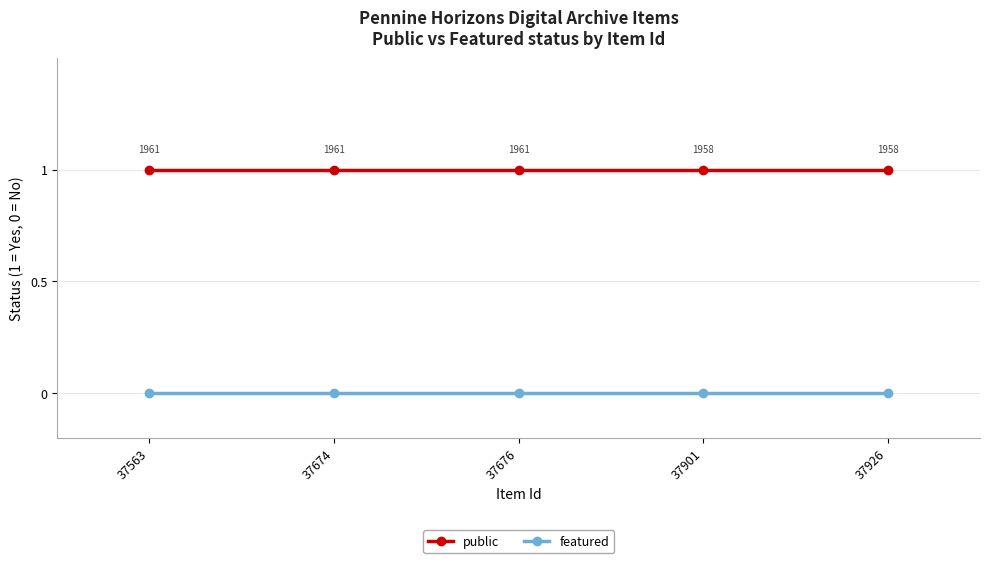

What is the approximate value of public at 37674?

1